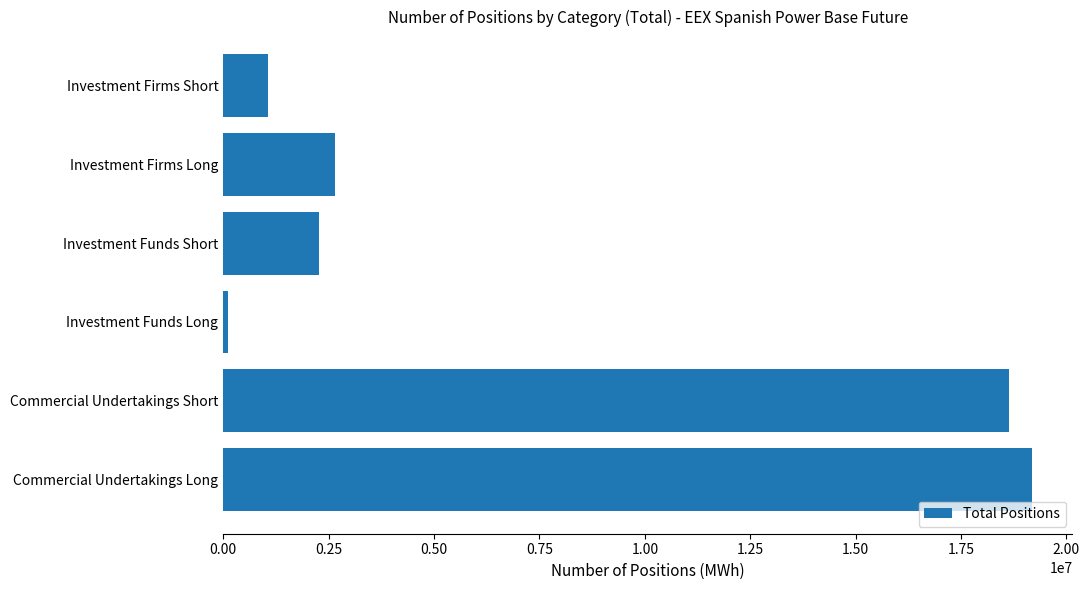

Which category has the lowest value across all series?

Investment Funds Long